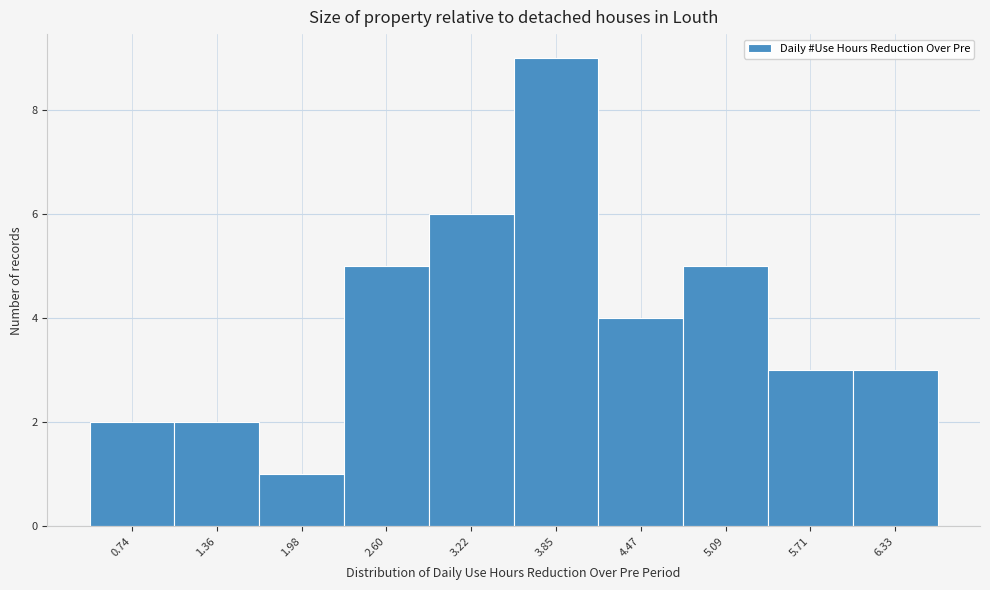

Reading left to right, list every bar in this chart as the range it spans on the x-axis followed by its height. Neither the bar edges nor the heights are printed on the chart, so give them approximately, as read against the axes.

0.4 to 1.1: 2
1.1 to 1.7: 2
1.7 to 2.3: 1
2.3 to 2.9: 5
2.9 to 3.5: 6
3.5 to 4.2: 9
4.2 to 4.8: 4
4.8 to 5.4: 5
5.4 to 6.0: 3
6.0 to 6.6: 3